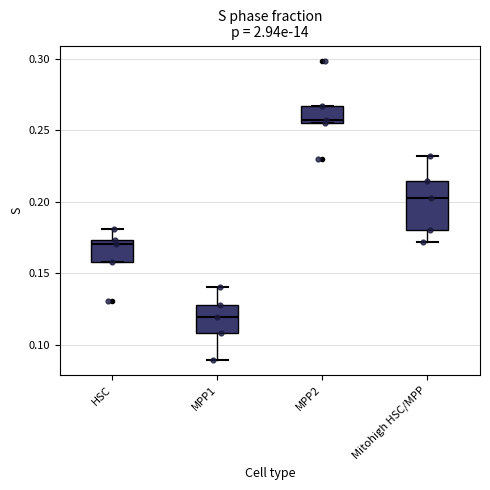

Which box has the lowest median line?

MPP1